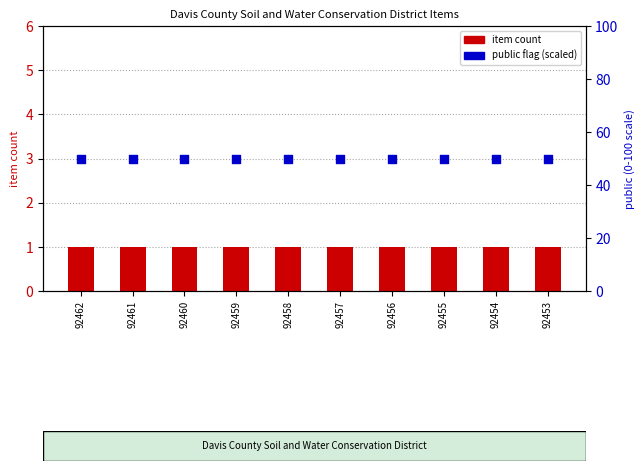

What is the total value across all series at 92461?

51